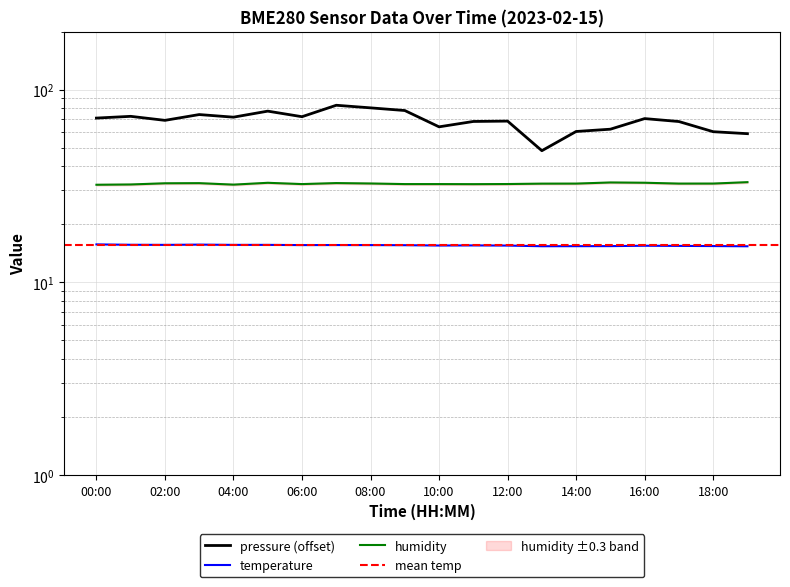

Rank the series at 04:00 from lowest to highest value.

temperature, humidity, pressure